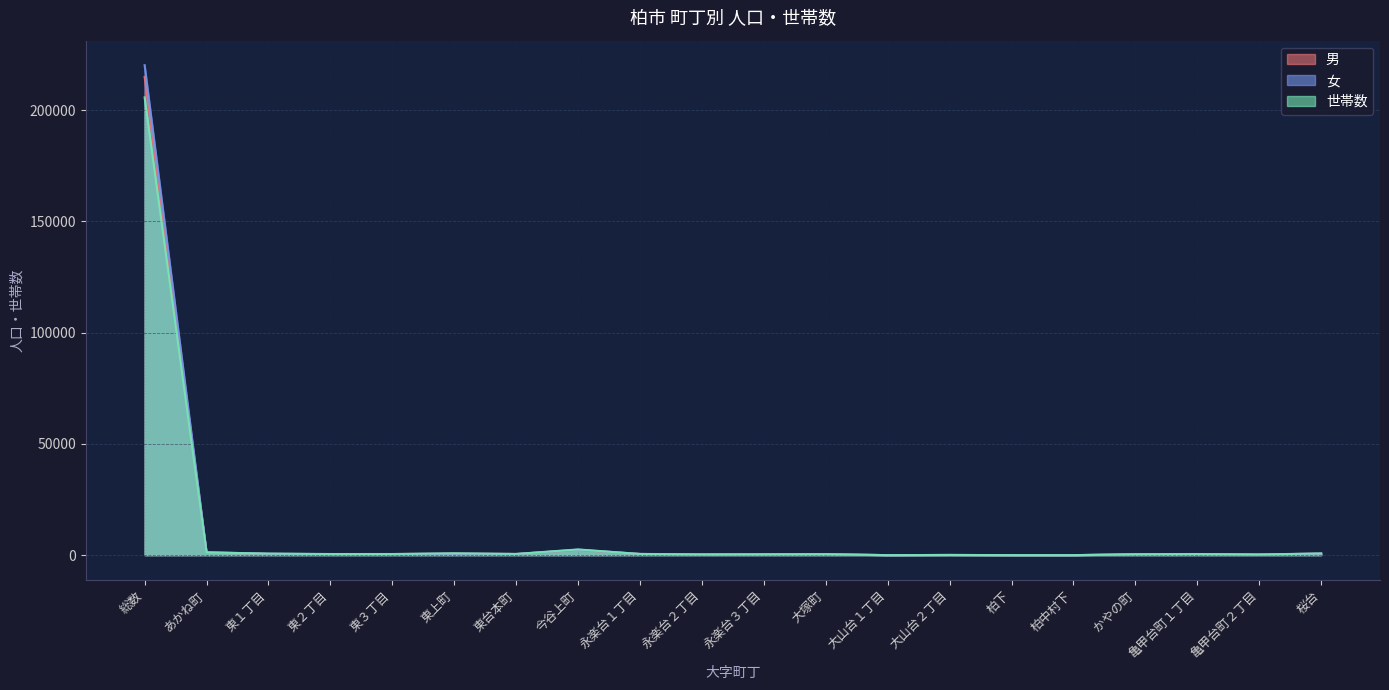

How many intersections are there between 世帯数 and 男?

4